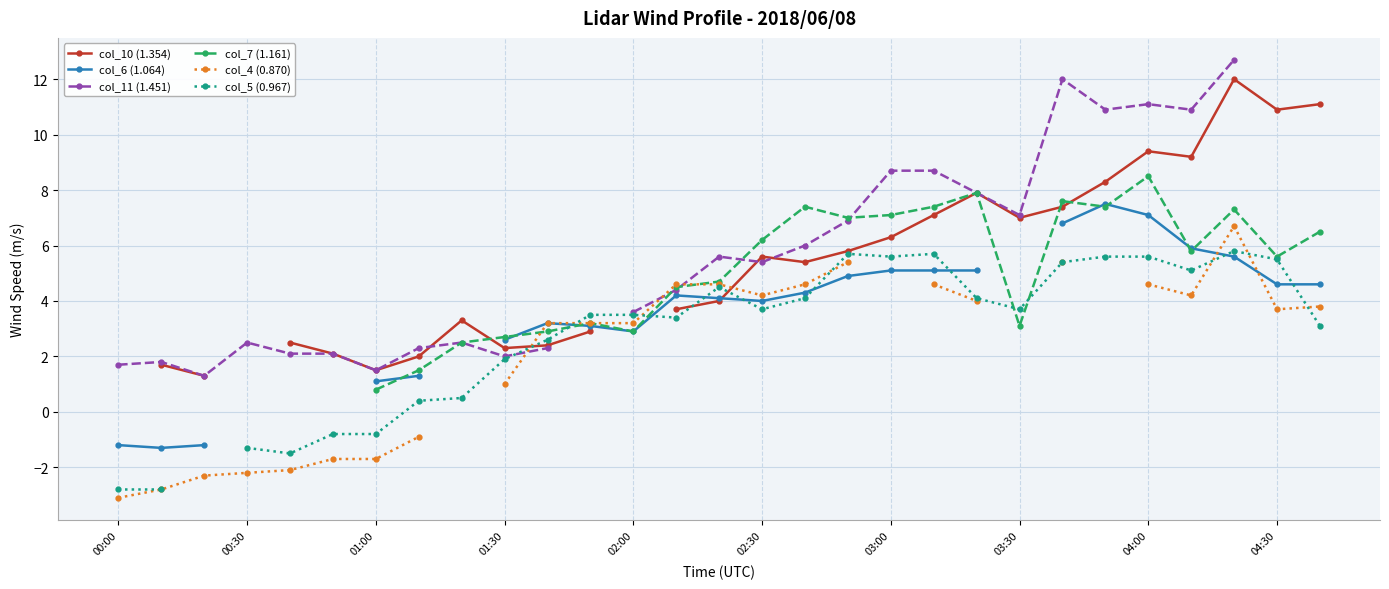

At which label does col_11 (1.451) first exceed 5?

14